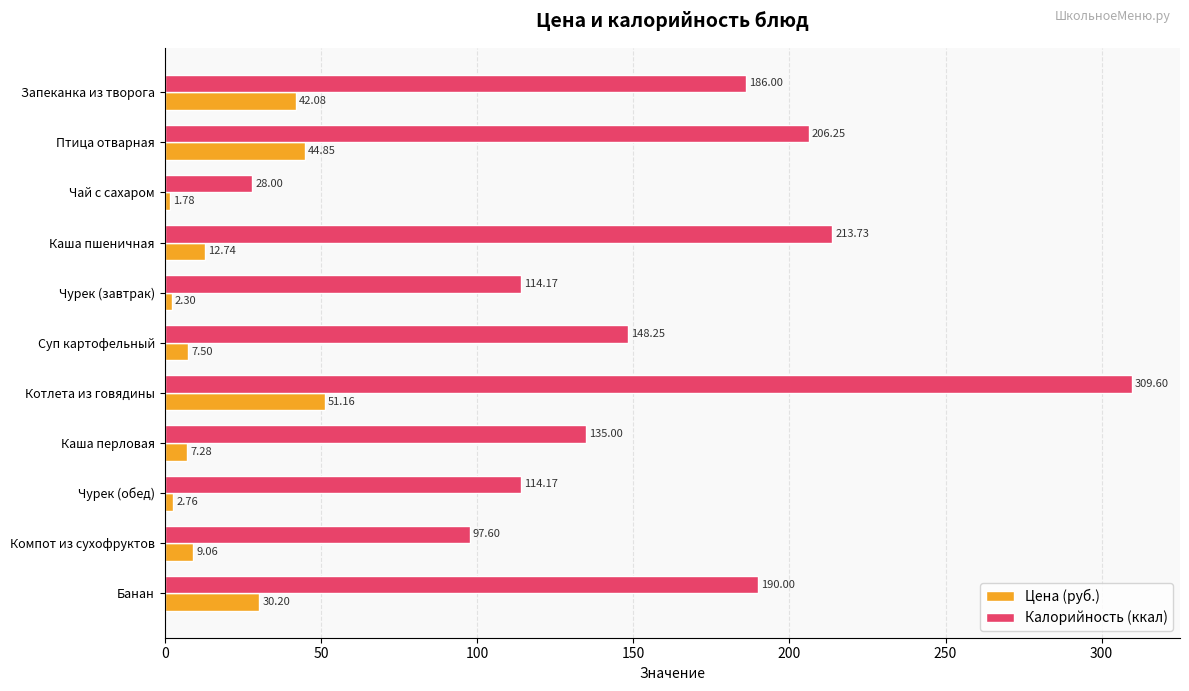

What is the highest value of the Калорийность (ккал) series?

309.6